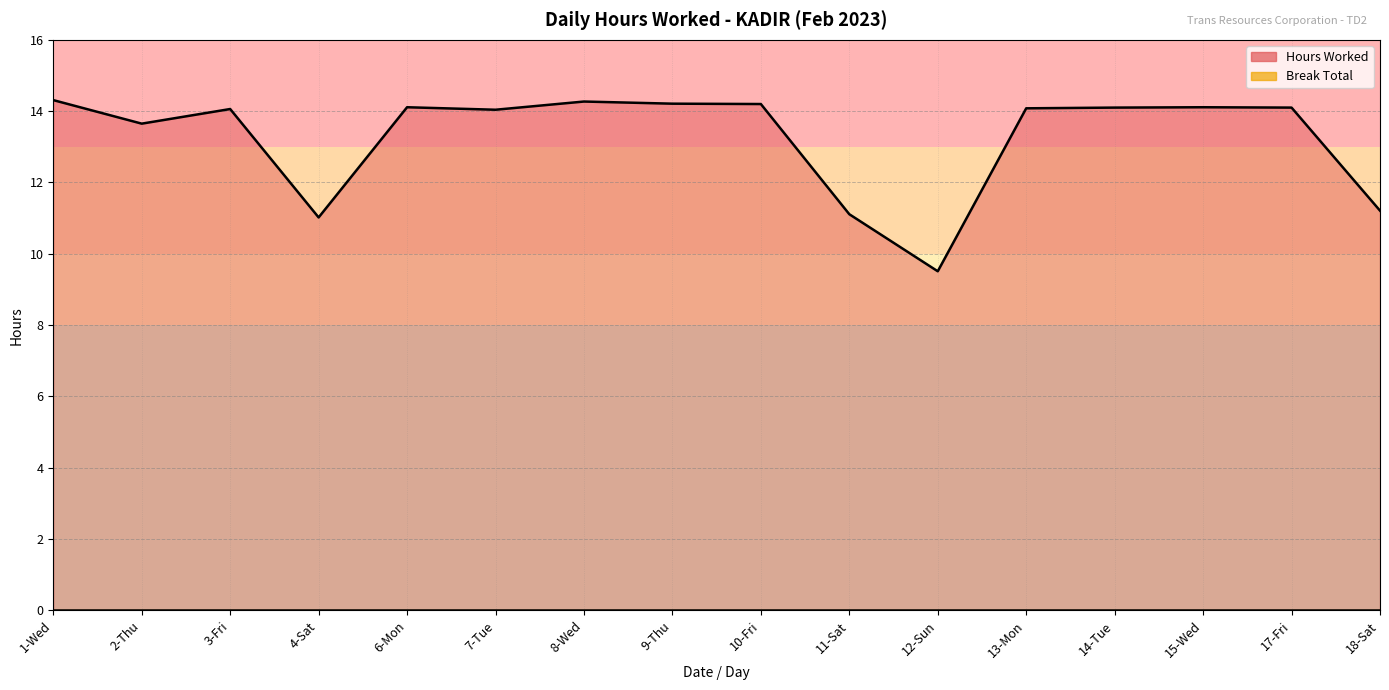

What is the change in value from 2-Thu to 14-Tue?

+0.4